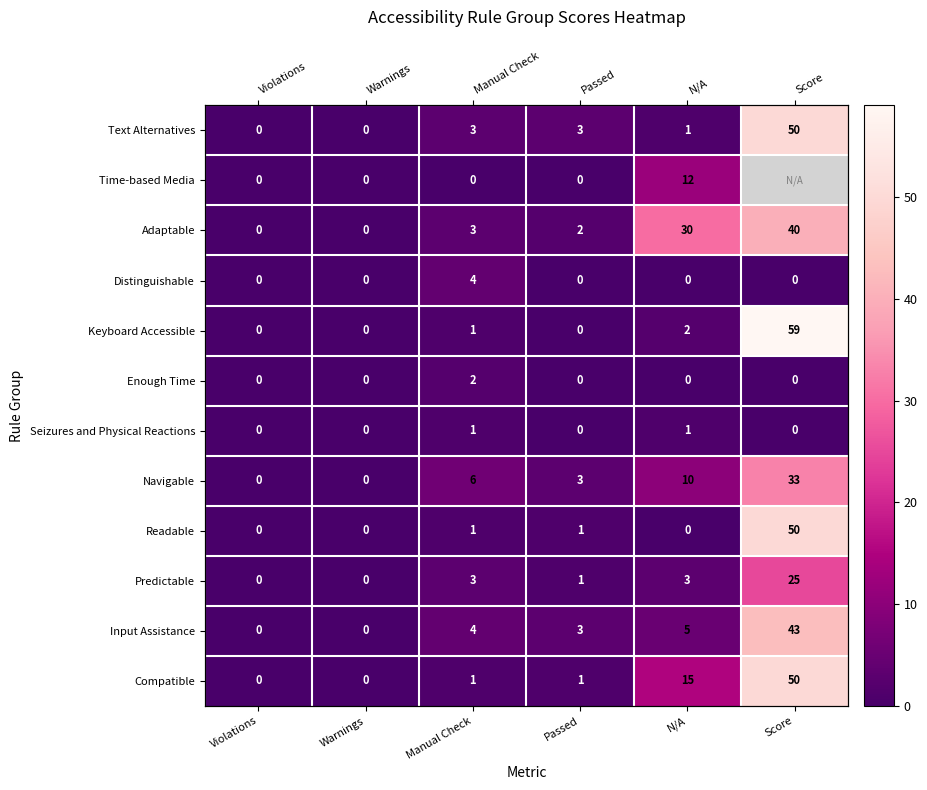

Where is Enough Time nearest to the value 1?

Violations